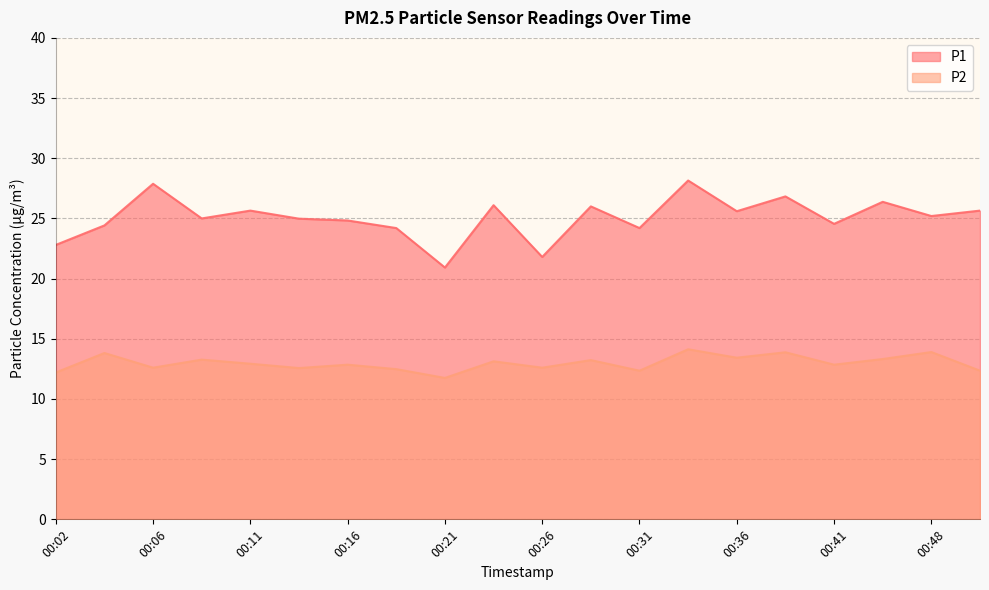

What is the lowest value of the P1 series?

20.9